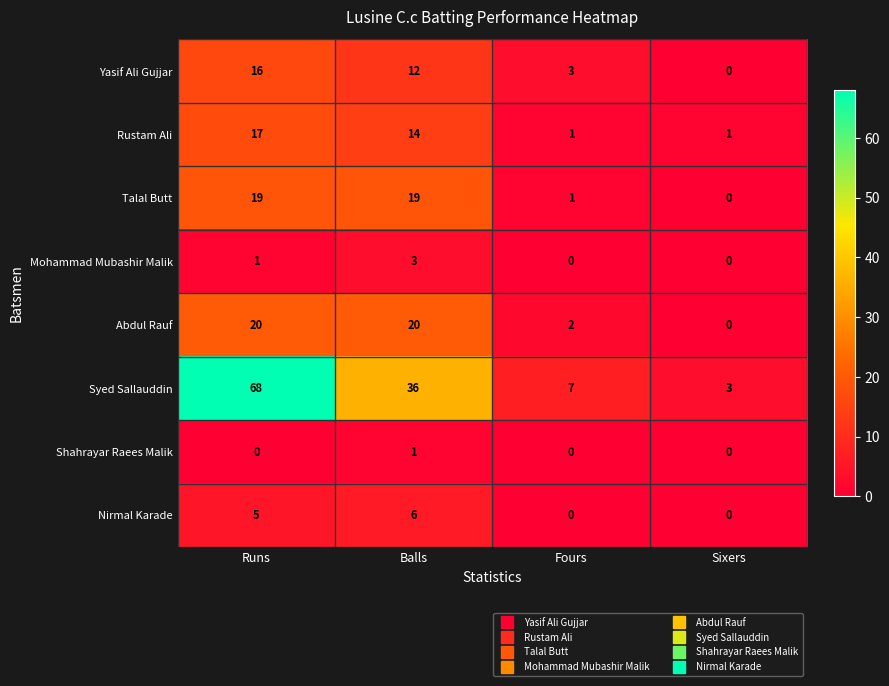

Rank the series by their maximum value, from highest to lowest.

Syed Sallauddin, Abdul Rauf, Talal Butt, Rustam Ali, Yasif Ali Gujjar, Nirmal Karade, Mohammad Mubashir Malik, Shahrayar Raees Malik